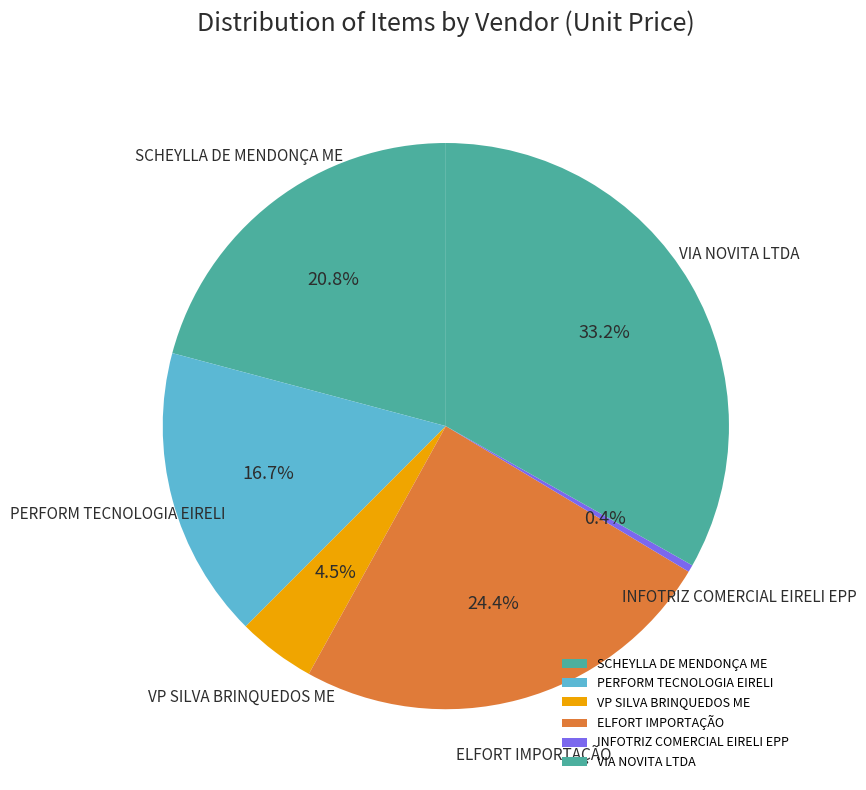

Rank the categories by value from highest to lowest.

VIA NOVITA LTDA, ELFORT IMPORTAÇÃO, SCHEYLLA DE MENDONÇA ME, PERFORM TECNOLOGIA EIRELI, VP SILVA BRINQUEDOS ME, INFOTRIZ COMERCIAL EIRELI EPP